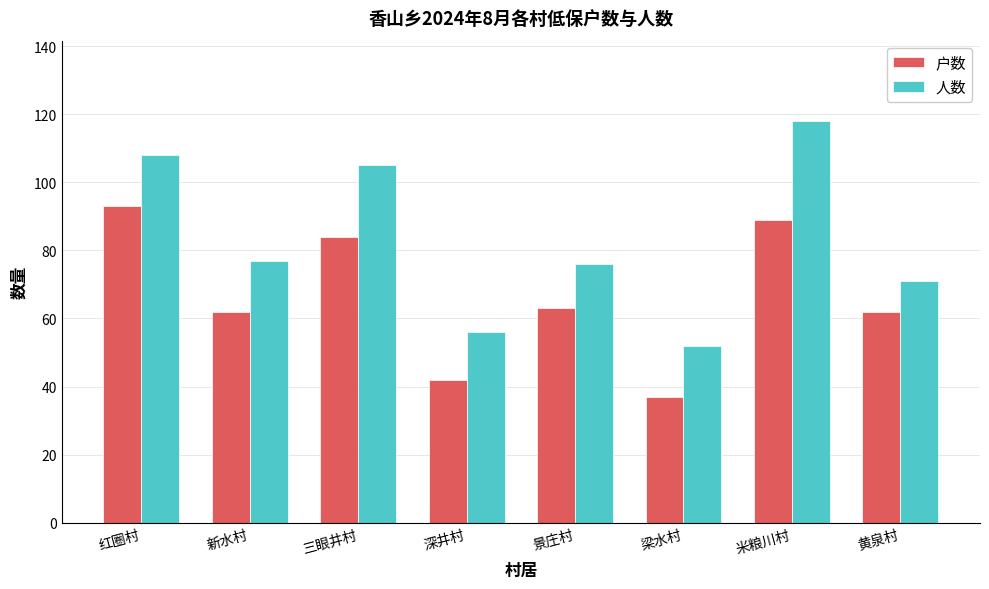

Rank the series by their maximum value, from highest to lowest.

人数, 户数